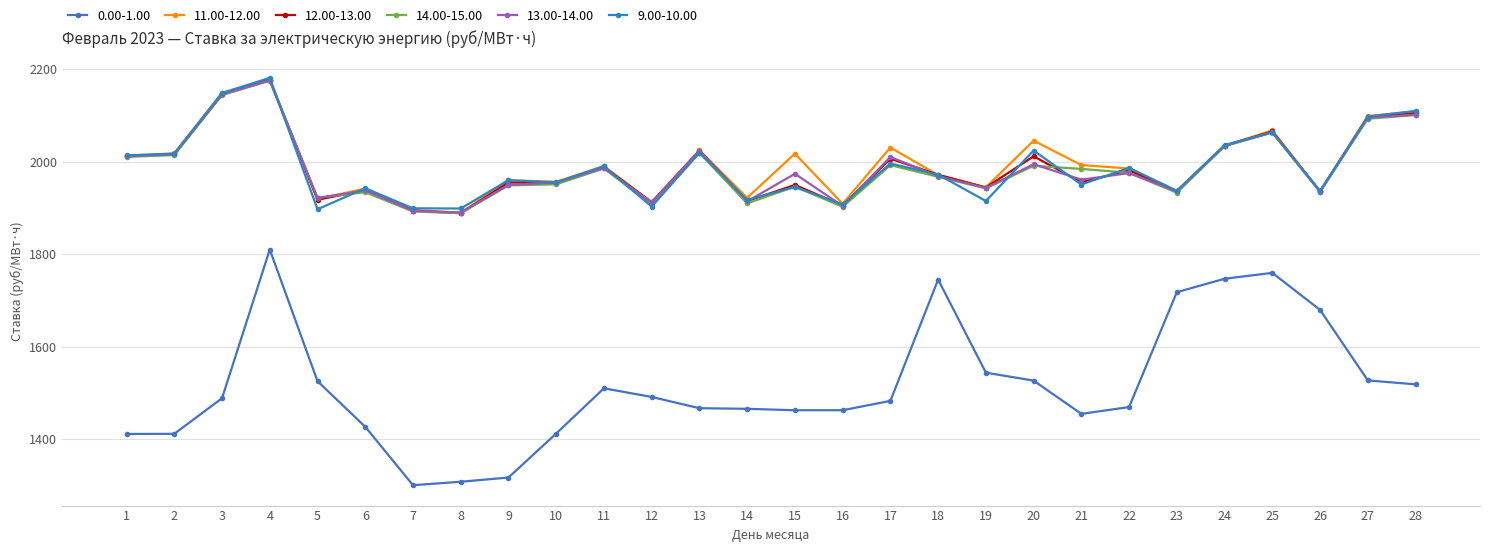

Which series has the largest total across all categories?

11.00-12.00